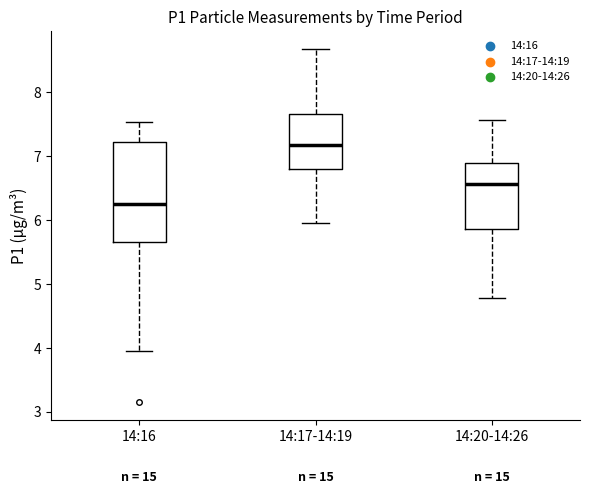

Where is the lower edge of the box for 14:17-14:19 on the y-axis? The values are not printed on the chart, so give them approximately, as read against the axis.

6.8